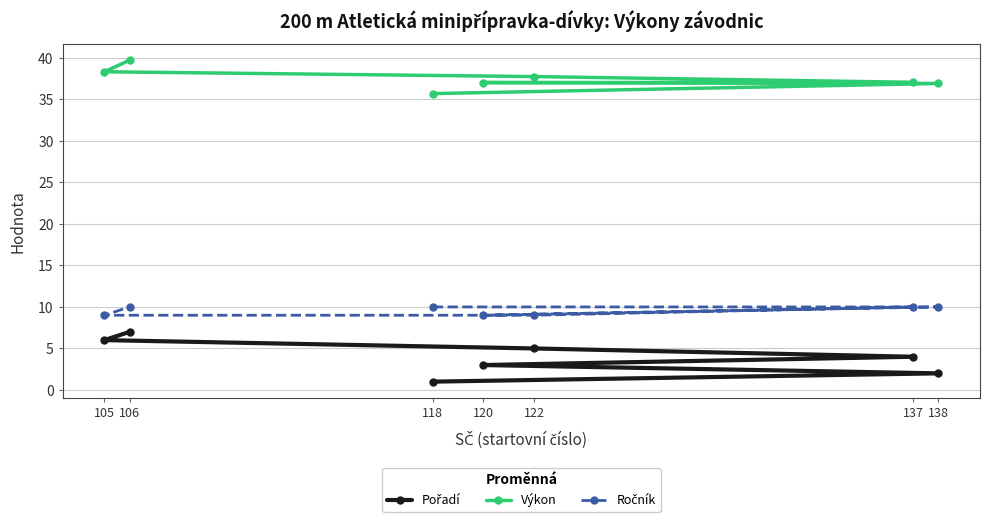

At which category is the sum across all series the highest?

106